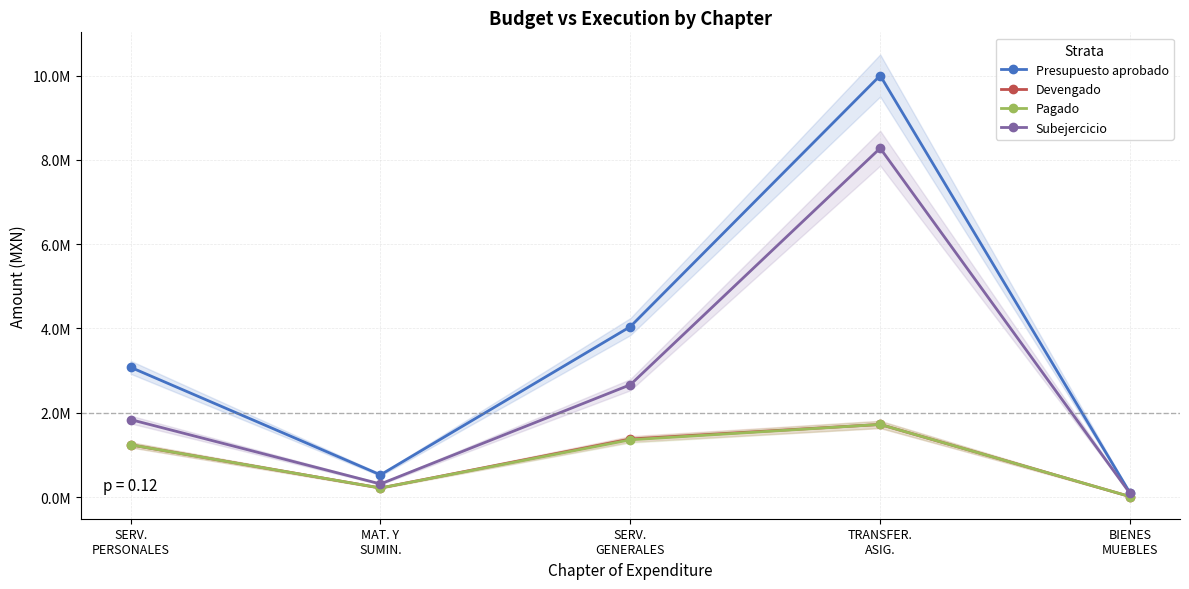

At which category is the sum across all series the highest?

TRANSFER.
ASIG.